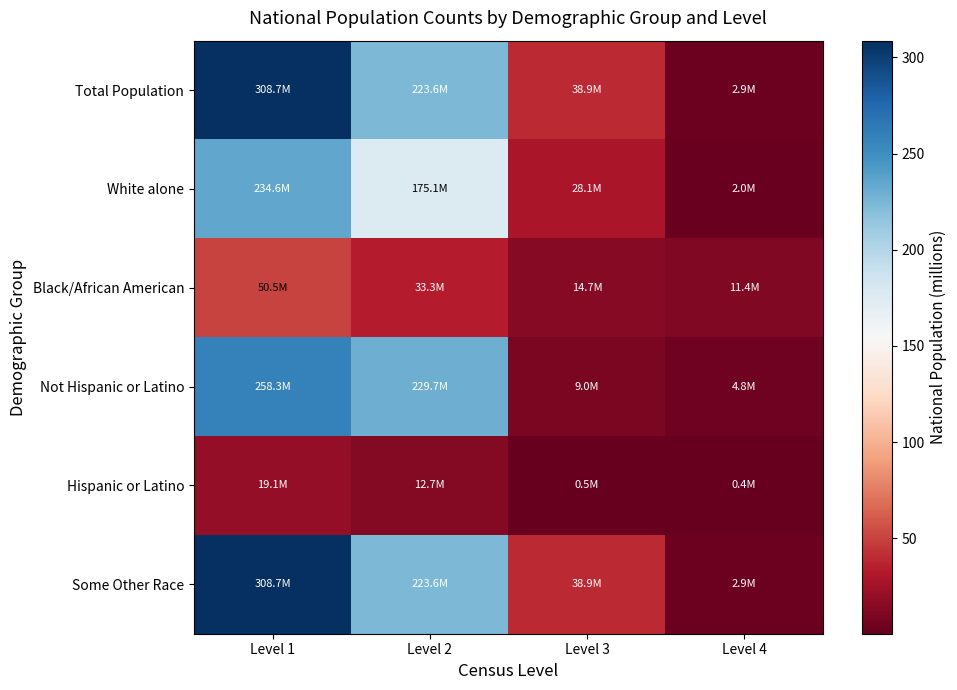

How many series are shown in this chart?

6